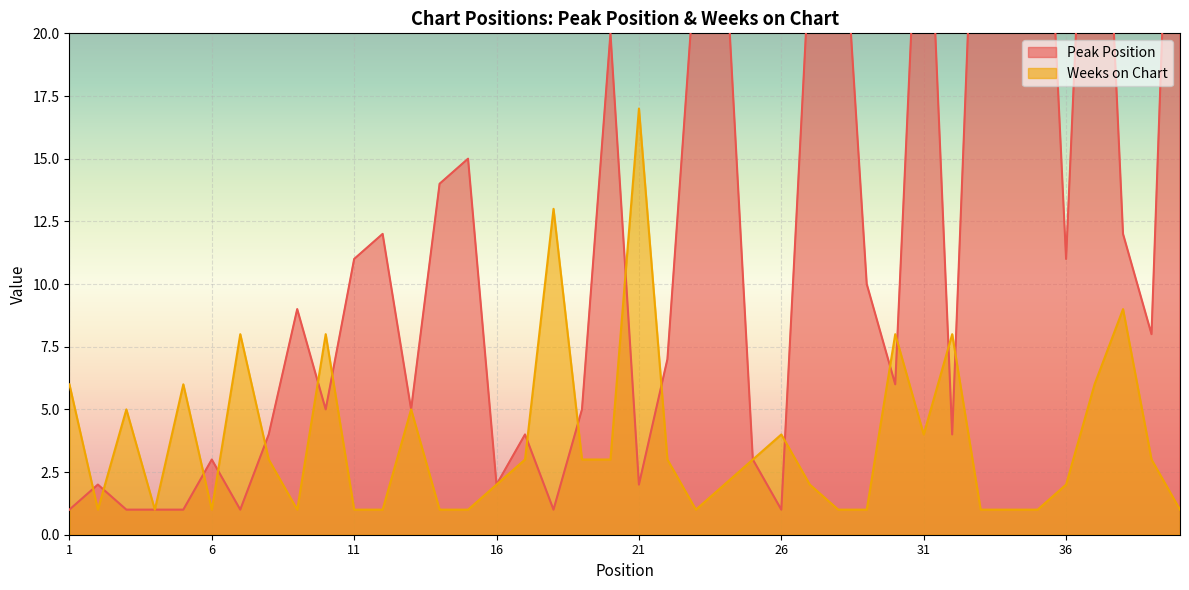

The Weeks on Chart series shows 4 at 31. True or false?

True